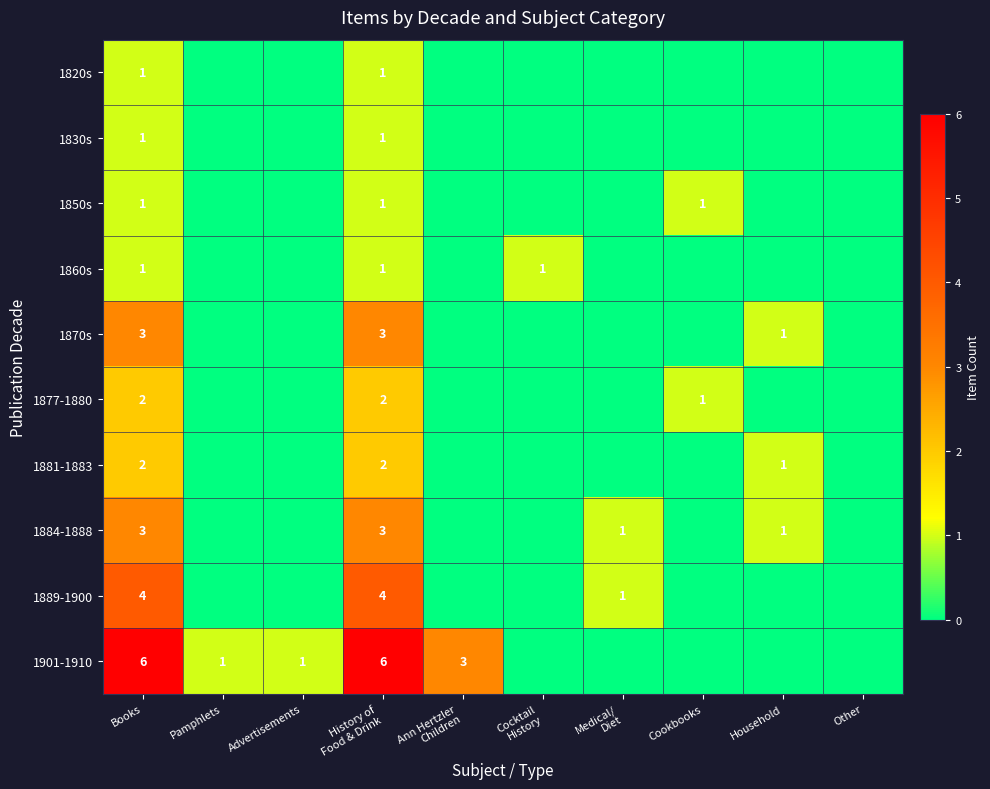

Is it true that 1860s equals 1 at Books?

True